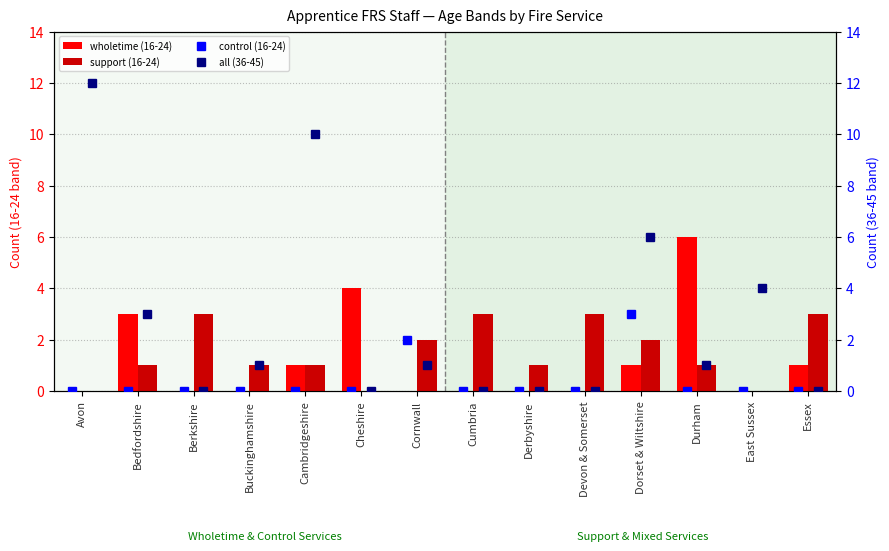

Rank the categories by wholetime (16-24) value from lowest to highest.

Avon, Berkshire, Buckinghamshire, Cornwall, Cumbria, Derbyshire, Devon & Somerset, East Sussex, Cambridgeshire, Dorset & Wiltshire, Essex, Bedfordshire, Cheshire, Durham